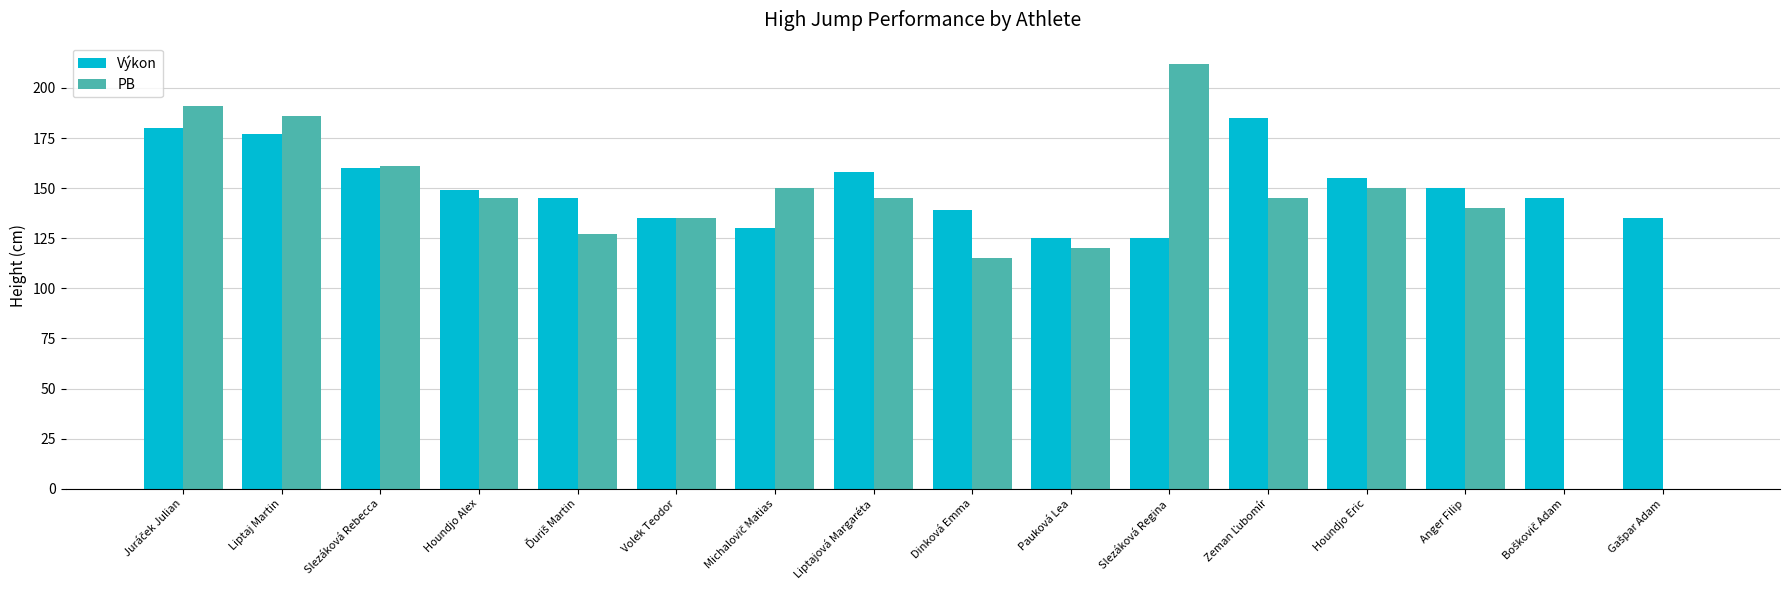

At which label is Výkon closest to 155?

Houndjo Eric